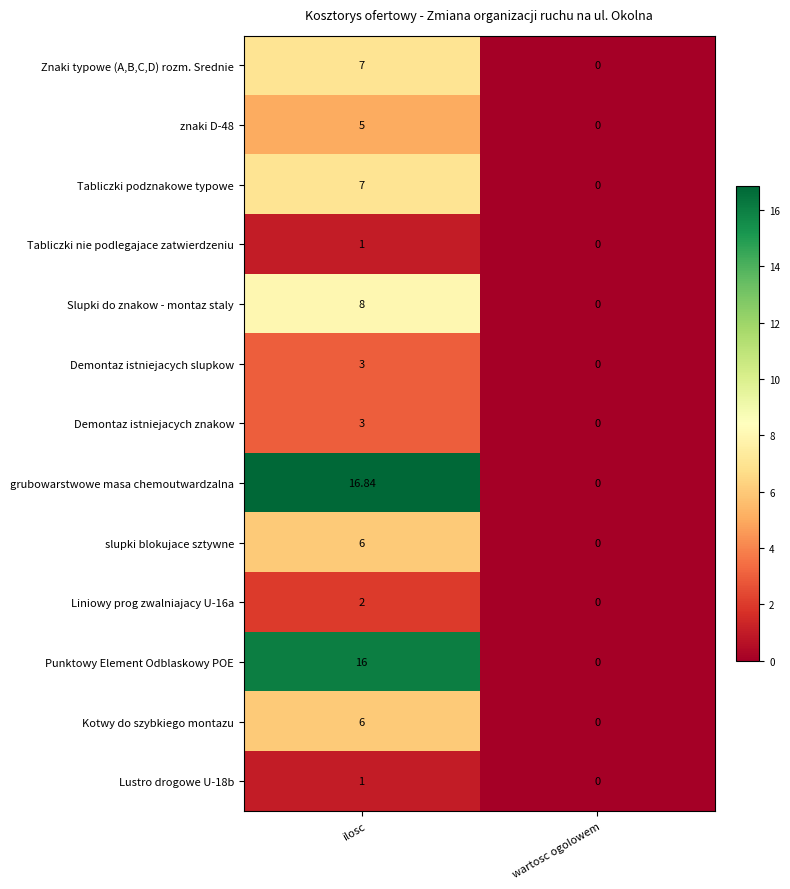

Where is Demontaz istniejacych znakow nearest to the value 1?

wartosc ogolowem